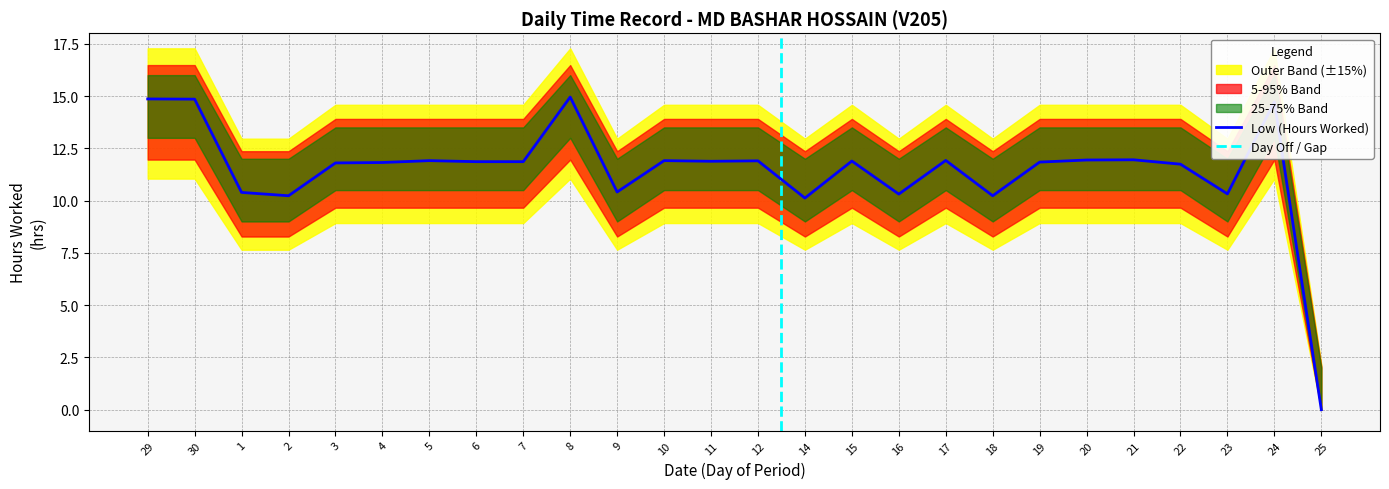

In Lower Band, how many points are higher than both neighbors (excluding endpoints)?

4